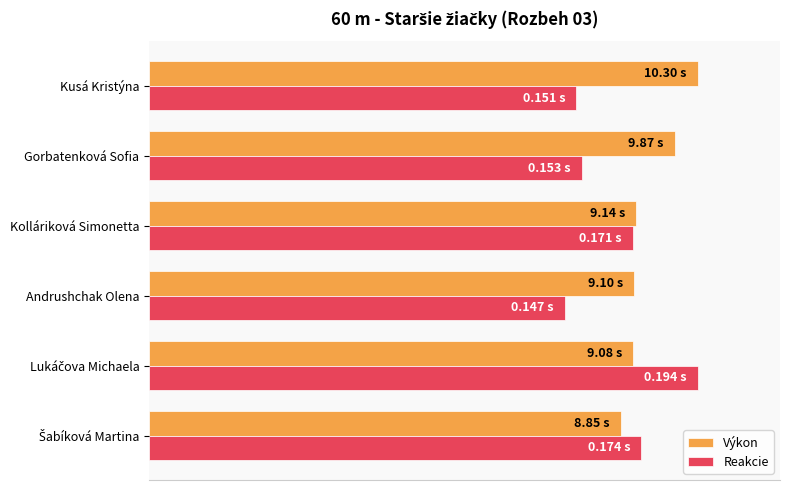

What are all the series names shown in the legend?

Výkon, Reakcie